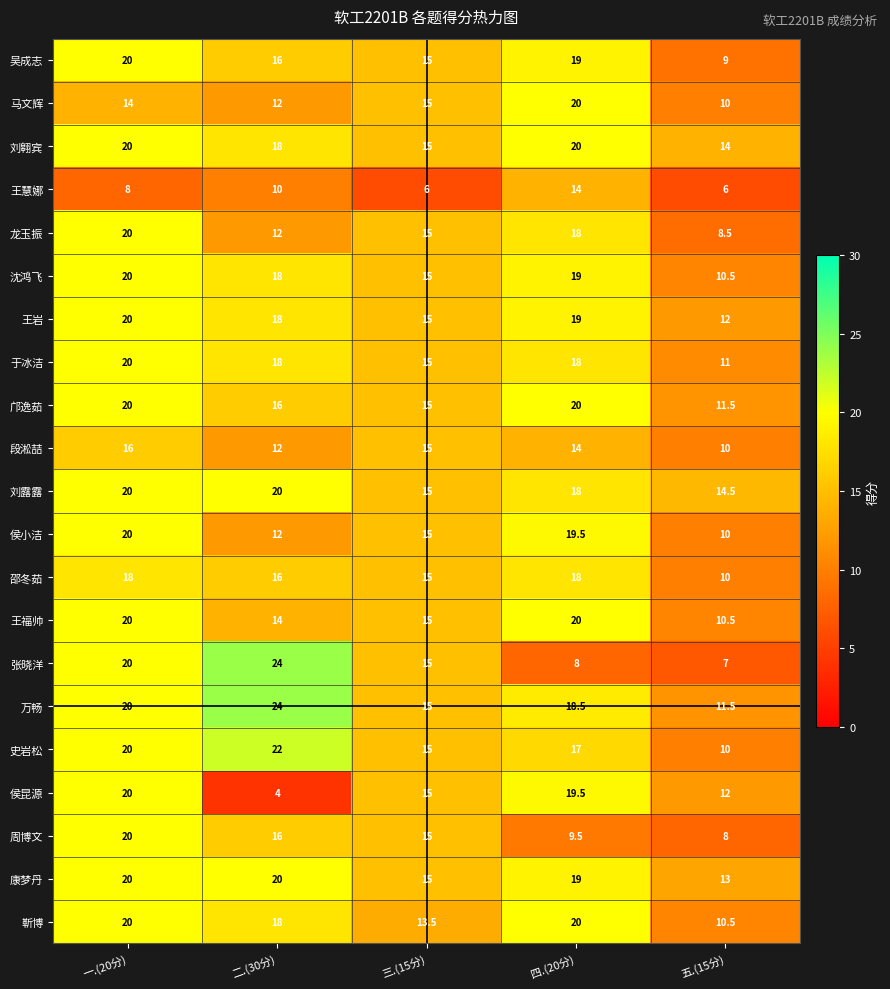

Which series changed the most between 一.(20分) and 五.(15分)?

张晓洋